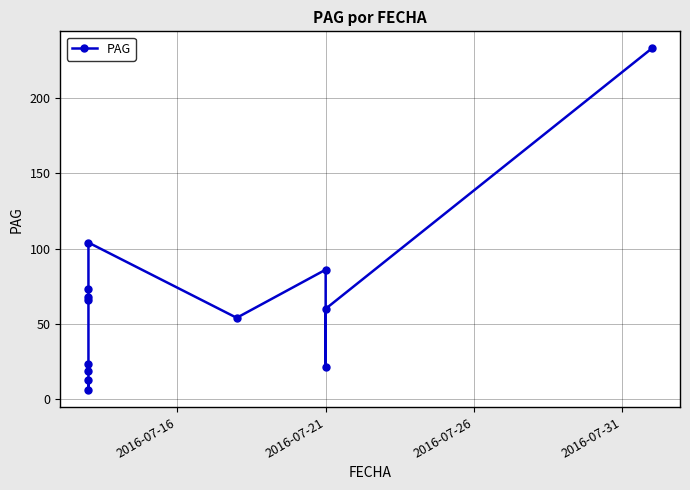

What is the smallest value displayed?

6